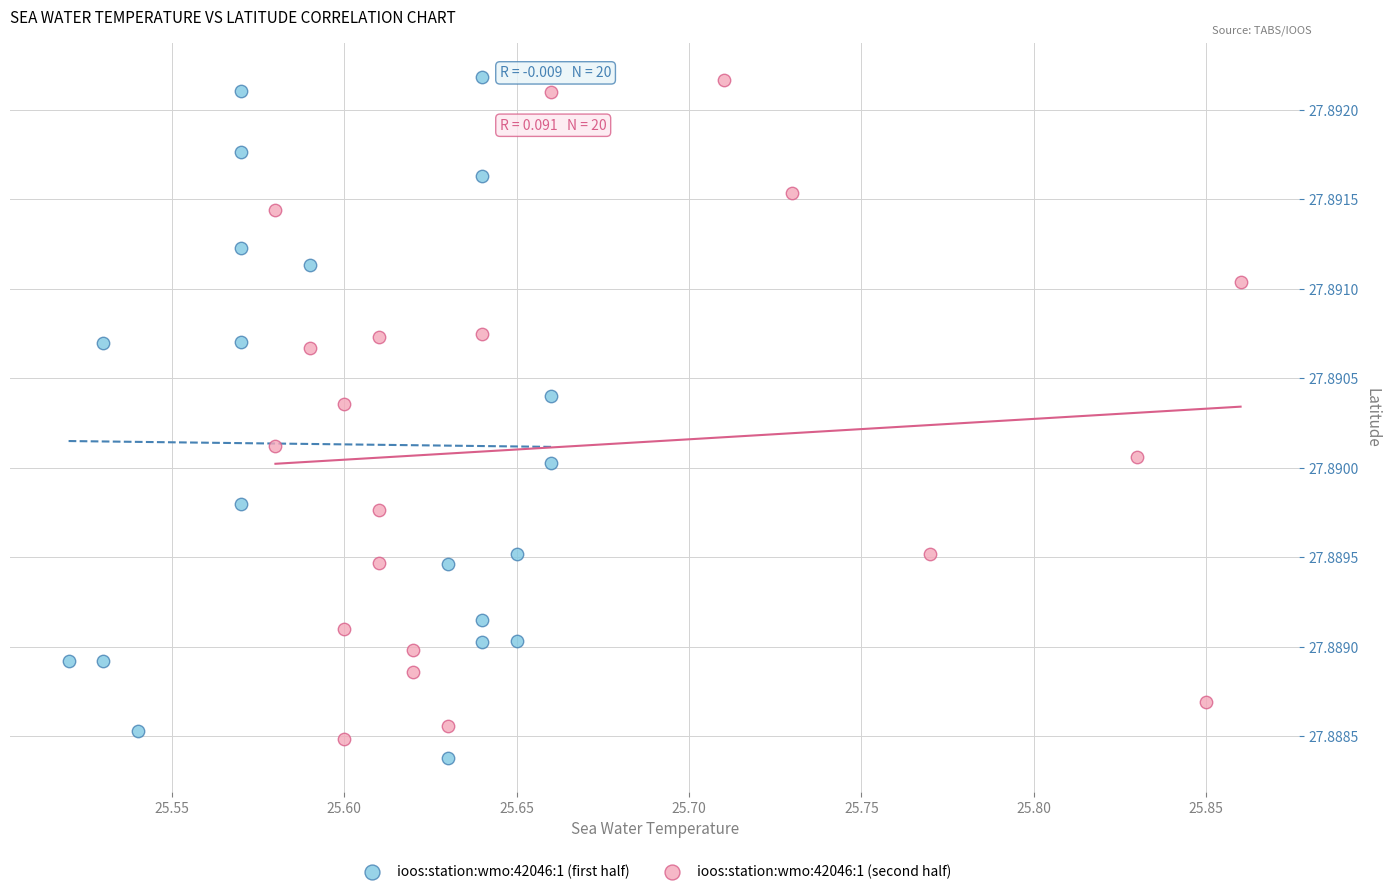

What are all the series names shown in the legend?

ioos:station:wmo:42046:1 (first half), ioos:station:wmo:42046:1 (second half)